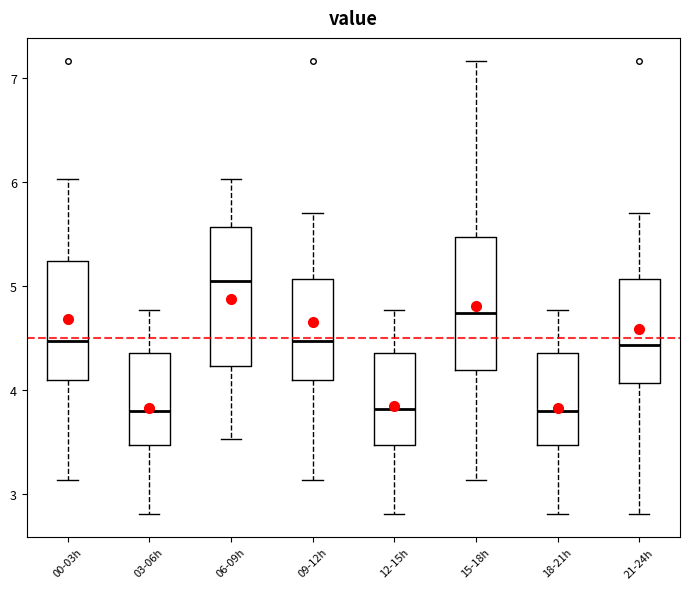

Reading left to right, transcribe this box plot: for each box, give where its median line is, the range the box spans, and where its two whiskers end, as read against the y-axis. The values are not printed on the chart, so give them approximately, as read against the axis.

00-03h: median 4.5, box 4.1 to 5.2, whiskers 3.1 to 6.0
03-06h: median 3.8, box 3.5 to 4.4, whiskers 2.8 to 4.8
06-09h: median 5.1, box 4.2 to 5.6, whiskers 3.5 to 6.0
09-12h: median 4.5, box 4.1 to 5.1, whiskers 3.1 to 5.7
12-15h: median 3.8, box 3.5 to 4.4, whiskers 2.8 to 4.8
15-18h: median 4.7, box 4.2 to 5.5, whiskers 3.1 to 7.2
18-21h: median 3.8, box 3.5 to 4.4, whiskers 2.8 to 4.8
21-24h: median 4.4, box 4.1 to 5.1, whiskers 2.8 to 5.7